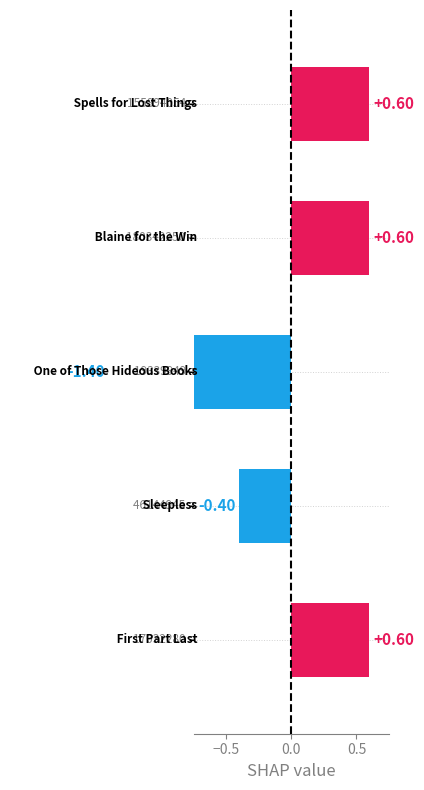

How many values are between 0 and 1?

3